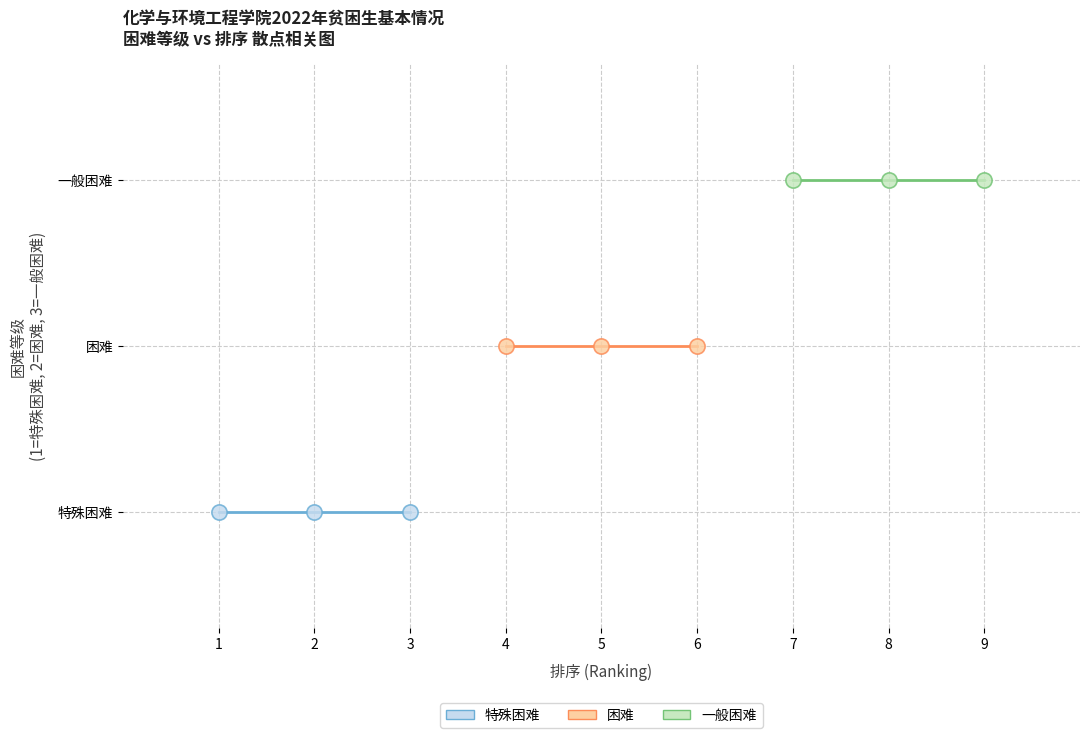

What are all the series names shown in the legend?

特殊困难, 困难, 一般困难